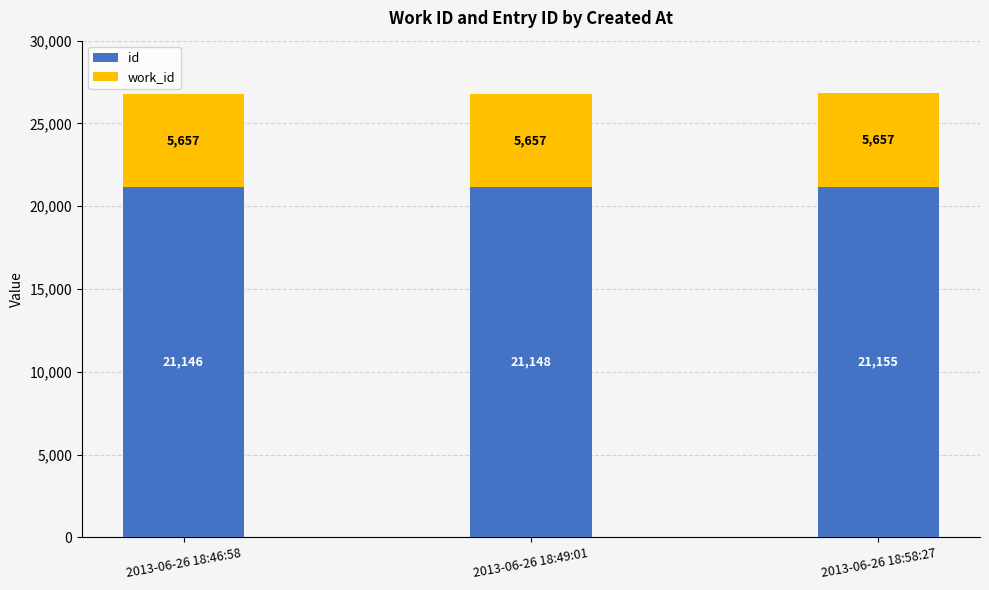

What is the total value across all series at 2013-06-26 18:58:27?

26812